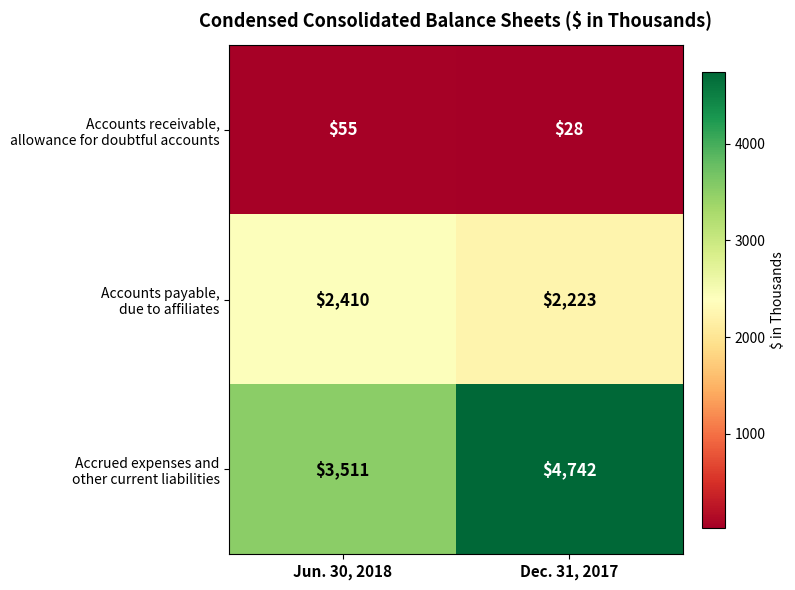

What is the spread (max minus min) of values at Dec. 31, 2017?

4714